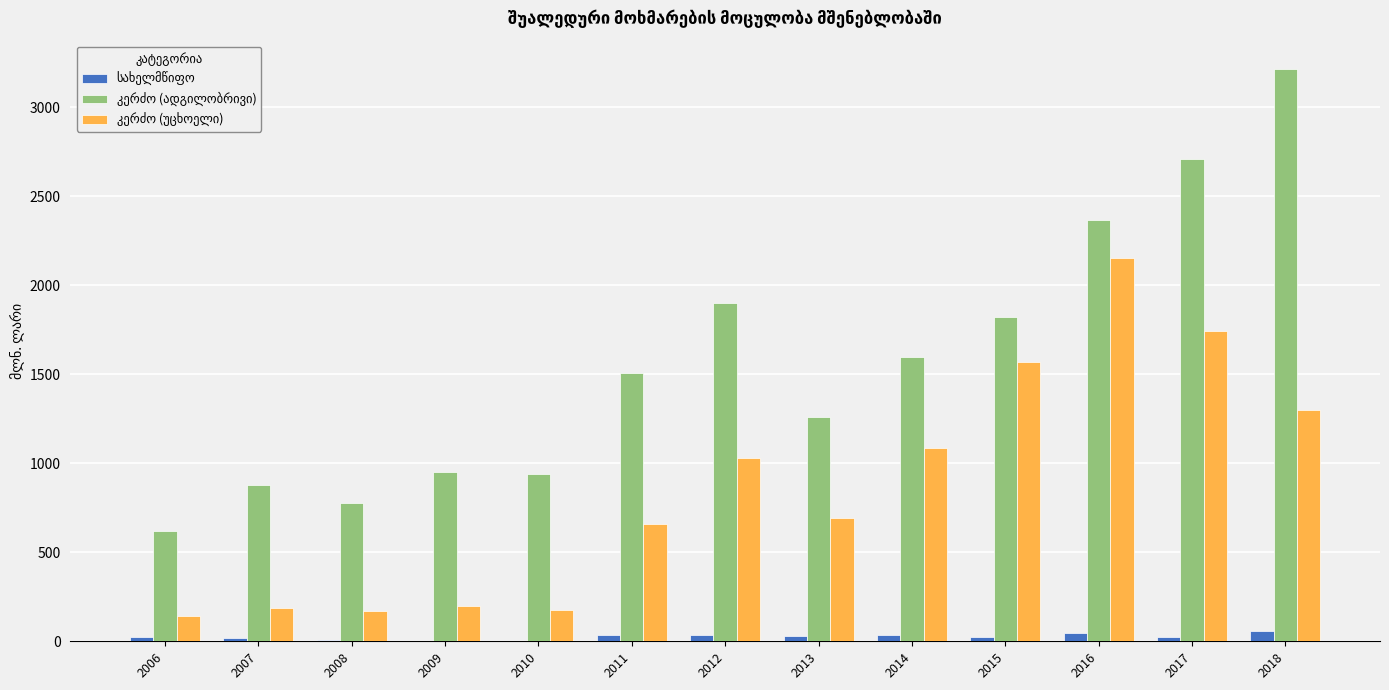

What is the greatest value displayed?

3213.7